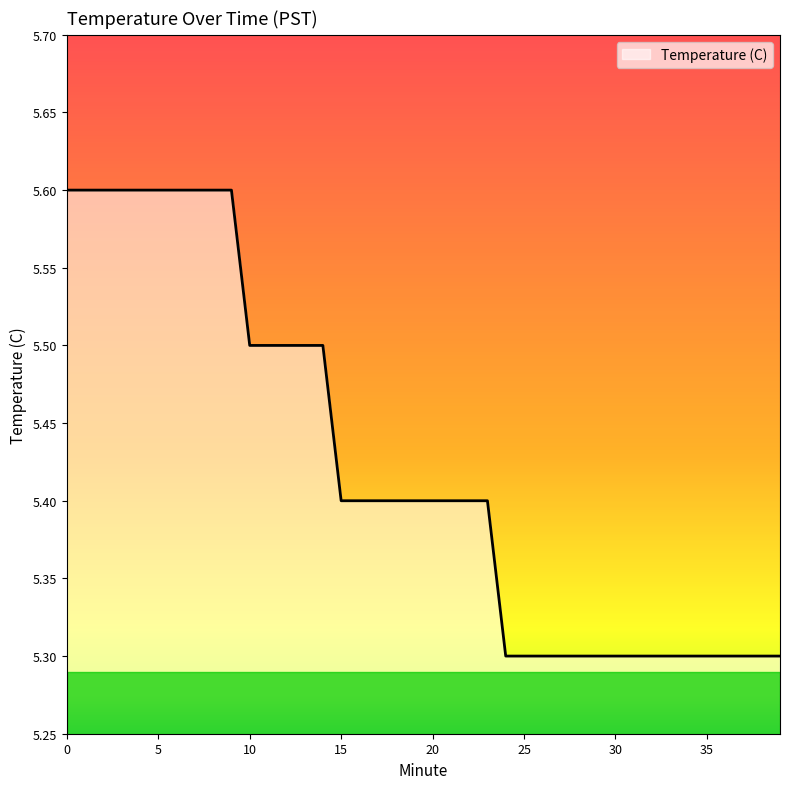

What is the sum of all values?

216.9